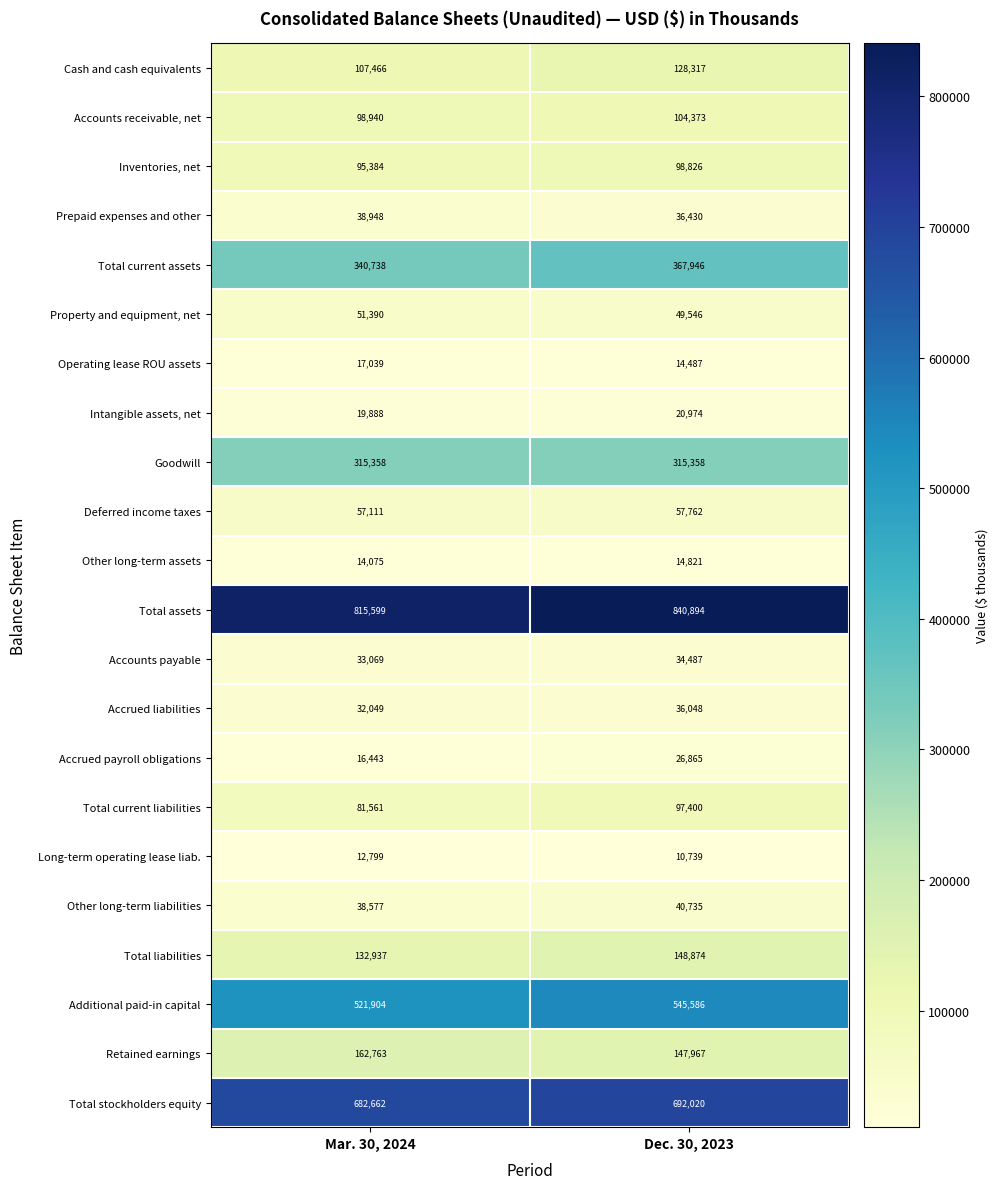

What is the total value across all series at Dec. 30, 2023?

3830455